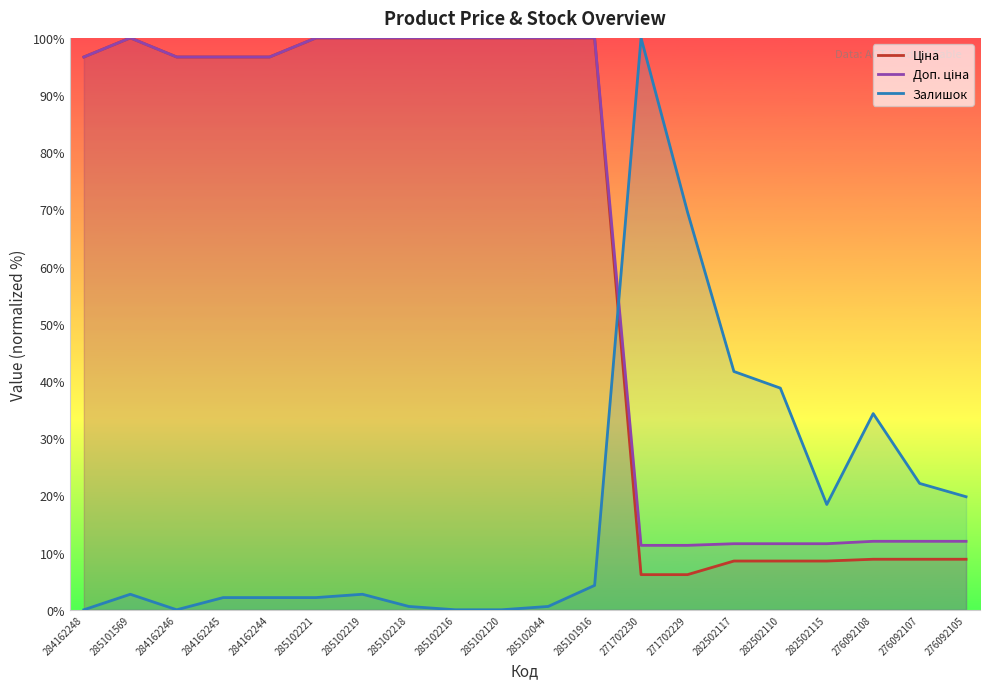

Reading left to right, list all the values displayed in this chart.

Ціна: 284162248=96.7	285101569=100.0	284162246=96.7	284162245=96.7	284162244=96.7	285102221=100.0	285102219=100.0	285102218=100.0	285102216=100.0	285102120=100.0	285102044=100.0	285101916=100.0	271702230=6.1	271702229=6.1	282502117=8.5	282502110=8.5	282502115=8.5	276092108=8.8	276092107=8.8	276092105=8.8
Доп. ціна: 284162248=96.7	285101569=100.0	284162246=96.7	284162245=96.7	284162244=96.7	285102221=100.0	285102219=100.0	285102218=100.0	285102216=100.0	285102120=100.0	285102044=100.0	285101916=100.0	271702230=11.3	271702229=11.3	282502117=11.6	282502110=11.6	282502115=11.6	276092108=12.0	276092107=12.0	276092105=12.0
Залишок: 284162248=0.0	285101569=2.7	284162246=0.0	284162245=2.1	284162244=2.1	285102221=2.1	285102219=2.7	285102218=0.6	285102216=0.0	285102120=0.0	285102044=0.6	285101916=4.3	271702230=100.0	271702229=69.6	282502117=41.7	282502110=38.8	282502115=18.4	276092108=34.3	276092107=22.1	276092105=19.8